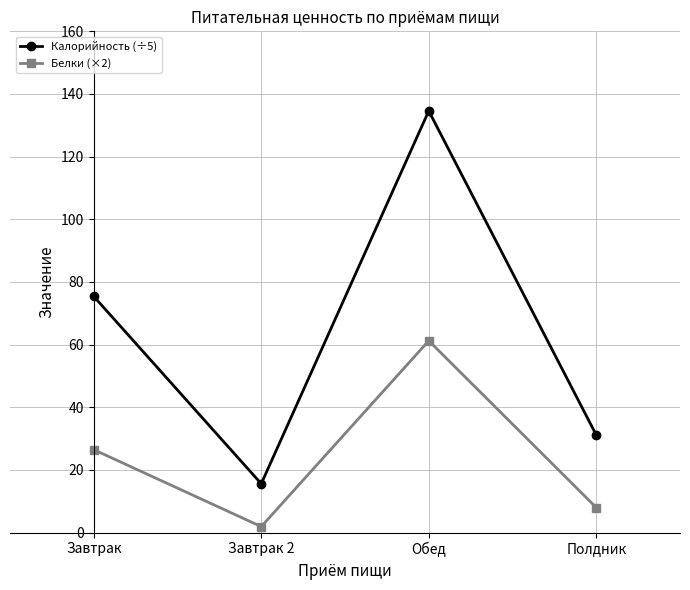

Does the chart display data point markers on the line(s)?

Yes